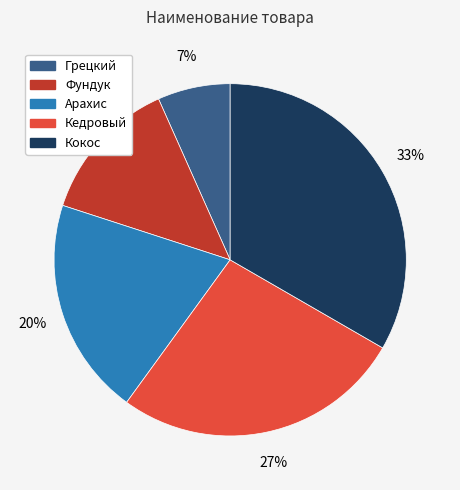

Which category has the smallest portion of the pie?

Грецкий